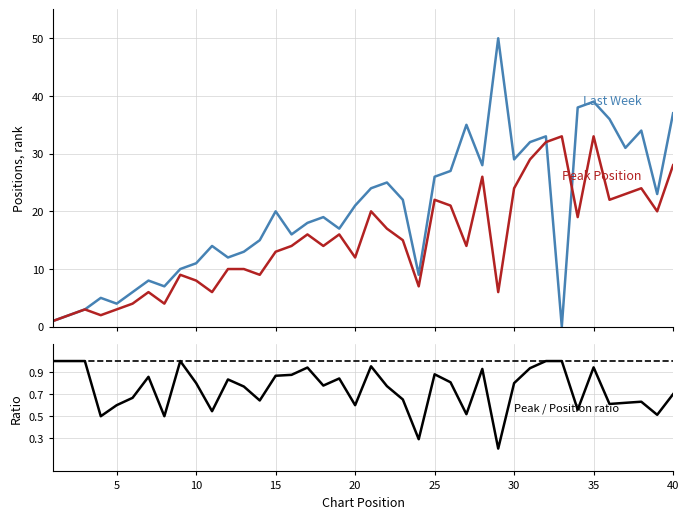

What is the value of the Peak / Position ratio point at the 3rd from the left?

1.0